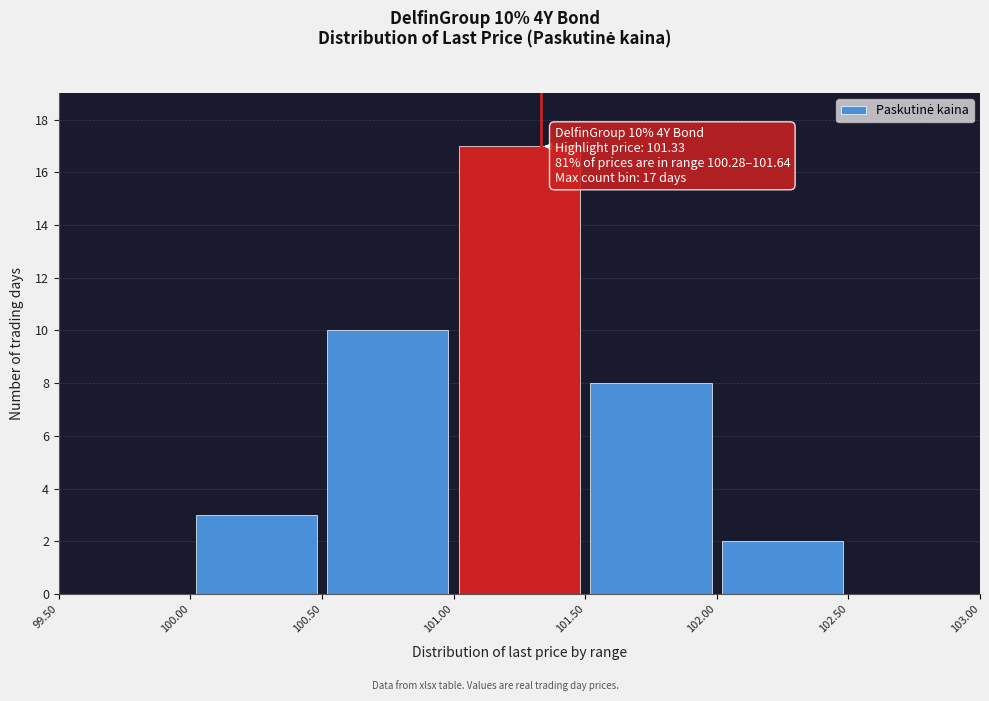

Over which range of the x-axis is the bar tallest?

101.00 to 101.50